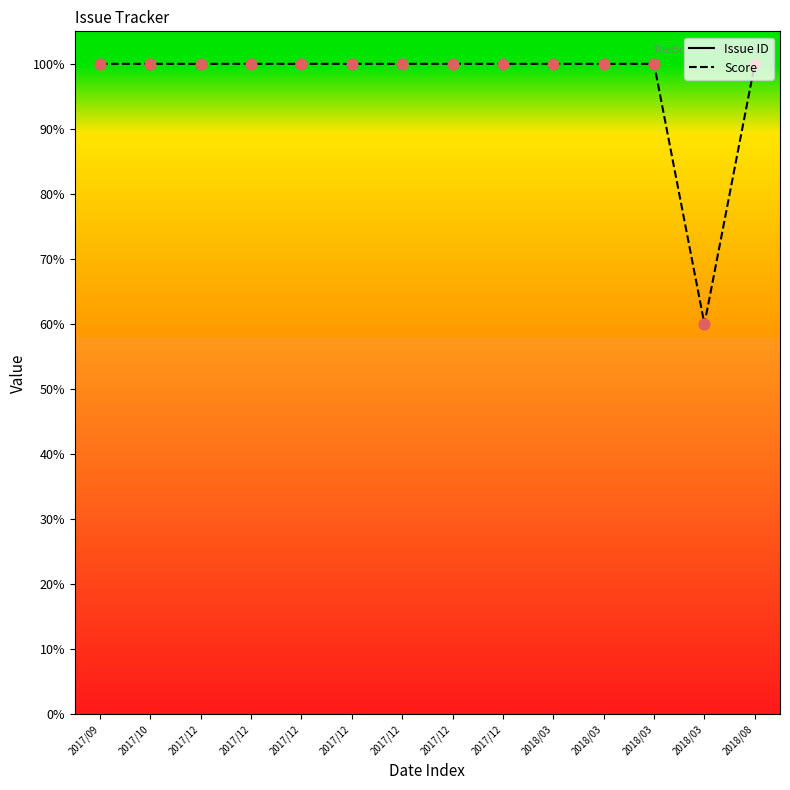

What is the total value across all series at 2017/12?

4480